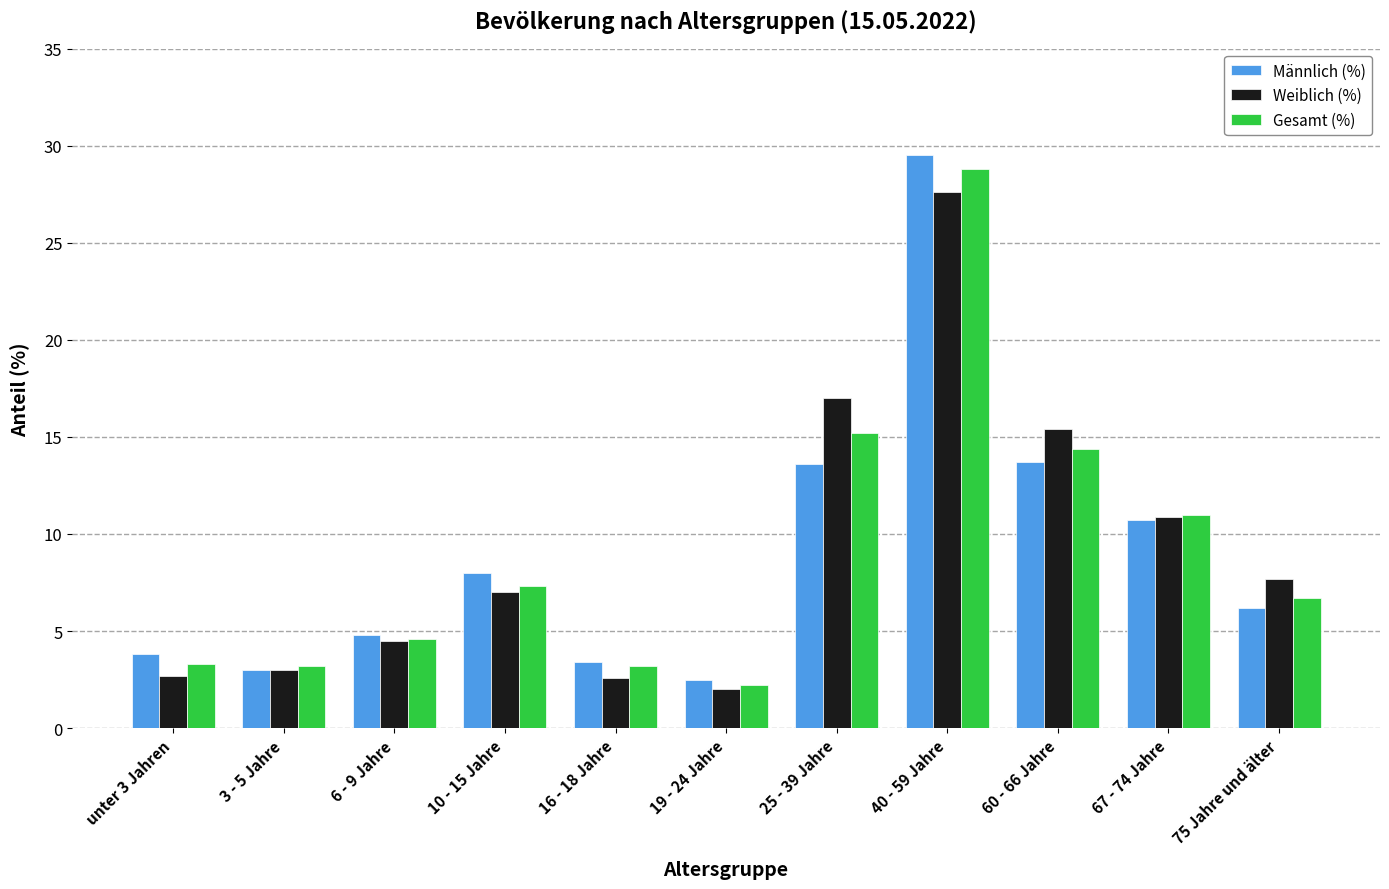

What is the total value across all series at 10 - 15 Jahre?

22.3